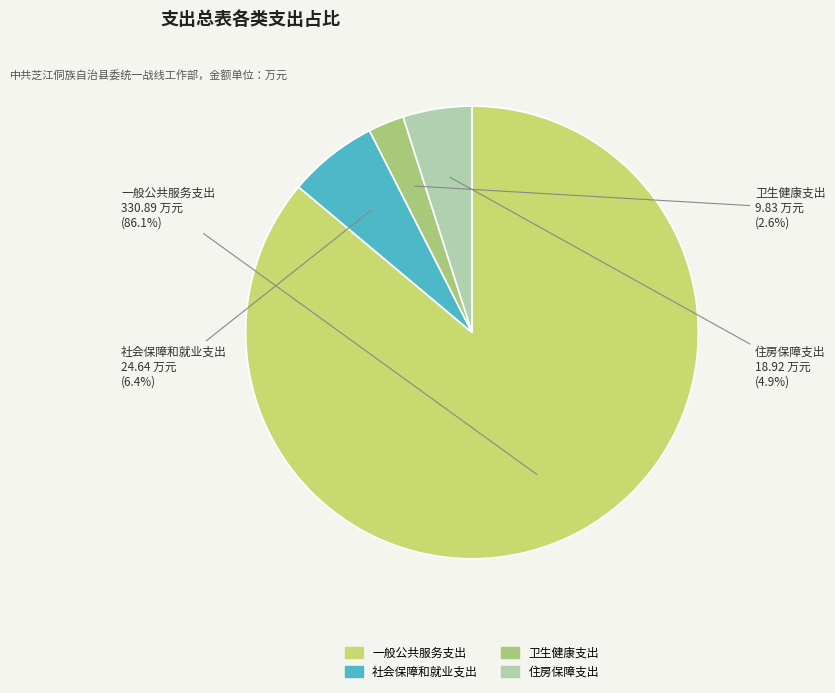

Which category accounts for the majority?

一般公共服务支出